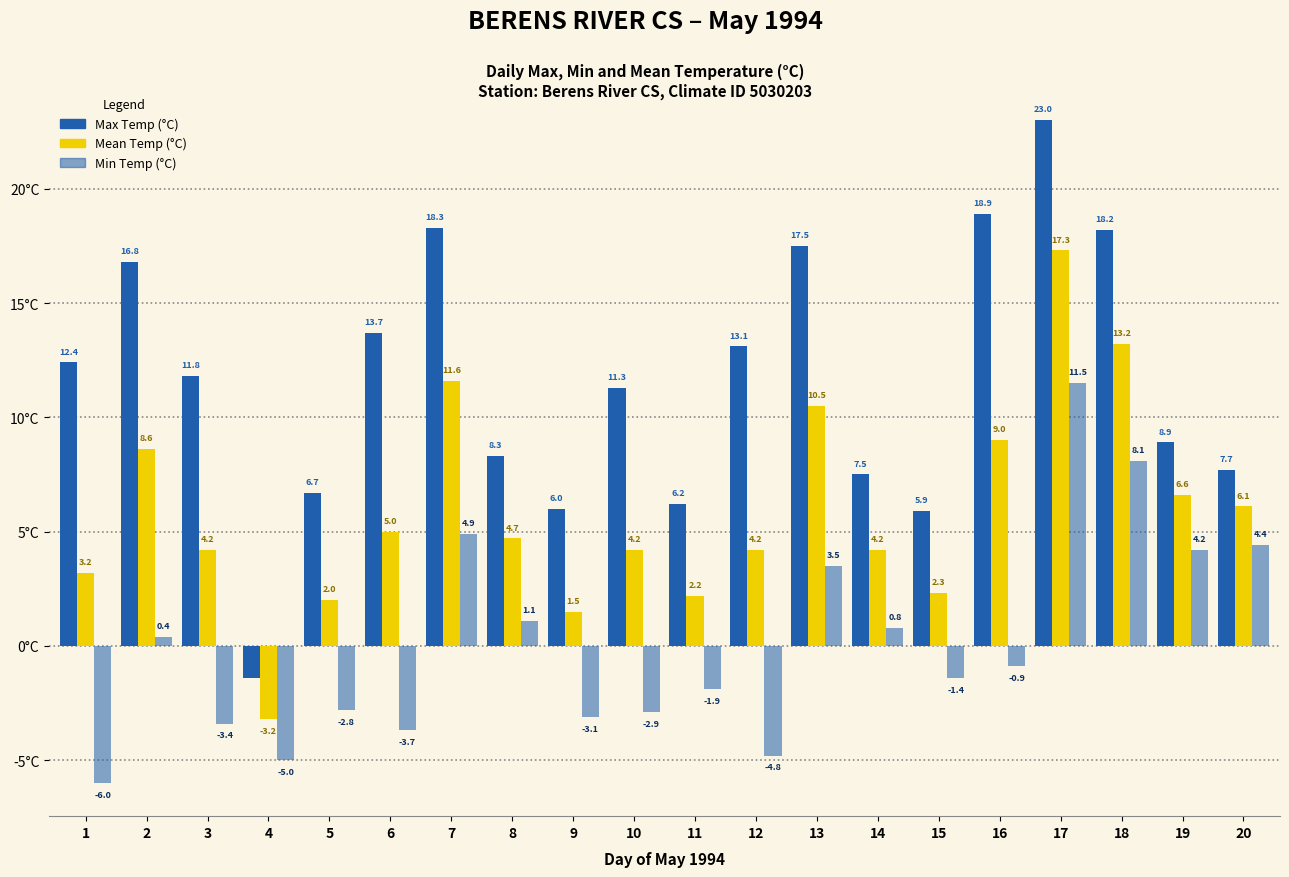

Which category has the lowest value in the Min Temp (°C) series?

1